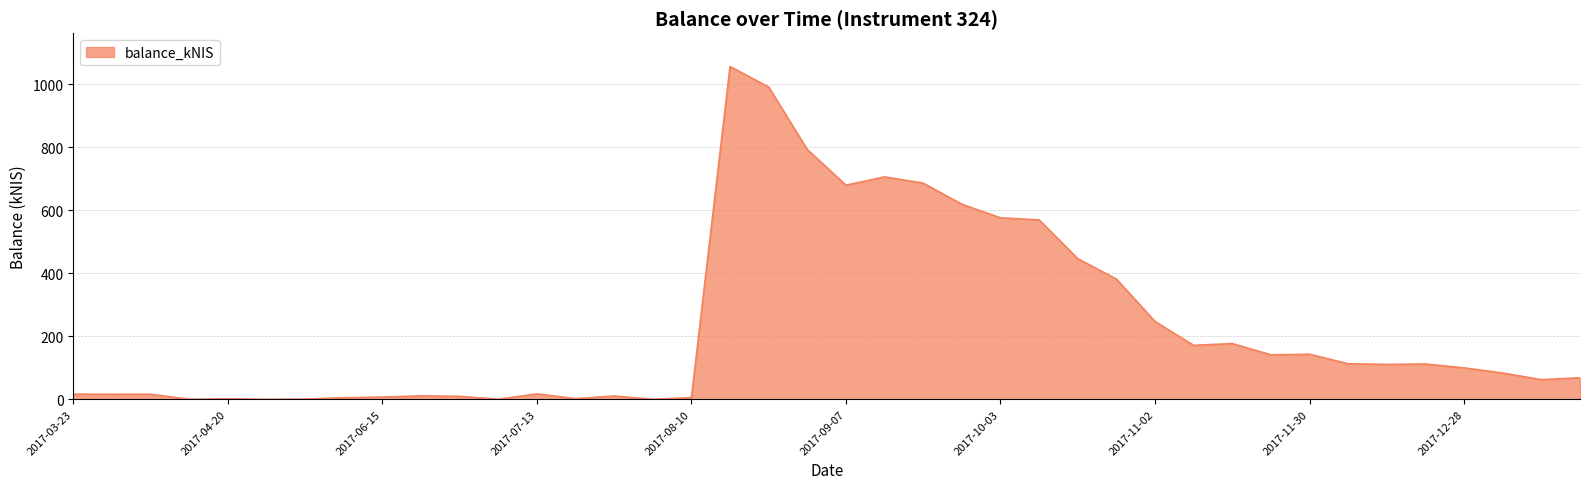

What is the maximum value shown in the chart?

1056.0